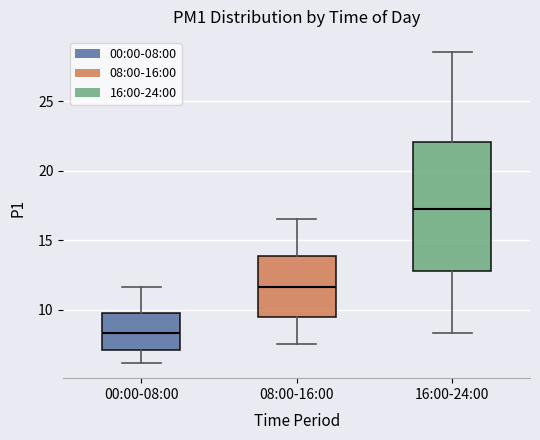

Which box has the highest median line?

16:00-24:00